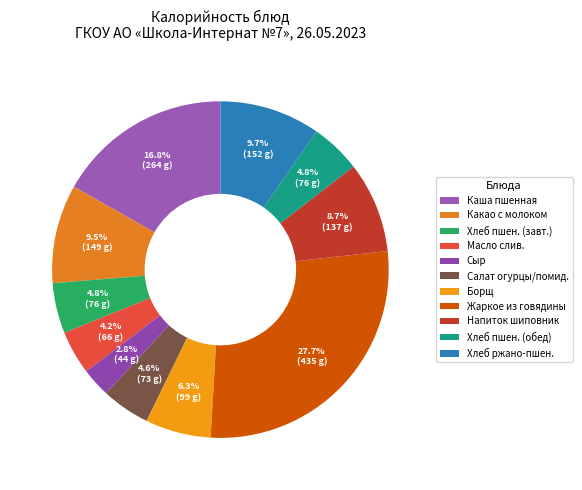

Rank the categories by value from highest to lowest.

Жаркое по домашнему из говядины, Каша молочная пшенная, Хлб ржано-пшеничный, Какао с молоком, Напиток из шиповника, Борщ на м/б, Хлеб пшеничный (завтрак), Хлеб пшеничный (обед), Салат из свежих огурцов и помидоров, Масло сливочное, Сыр